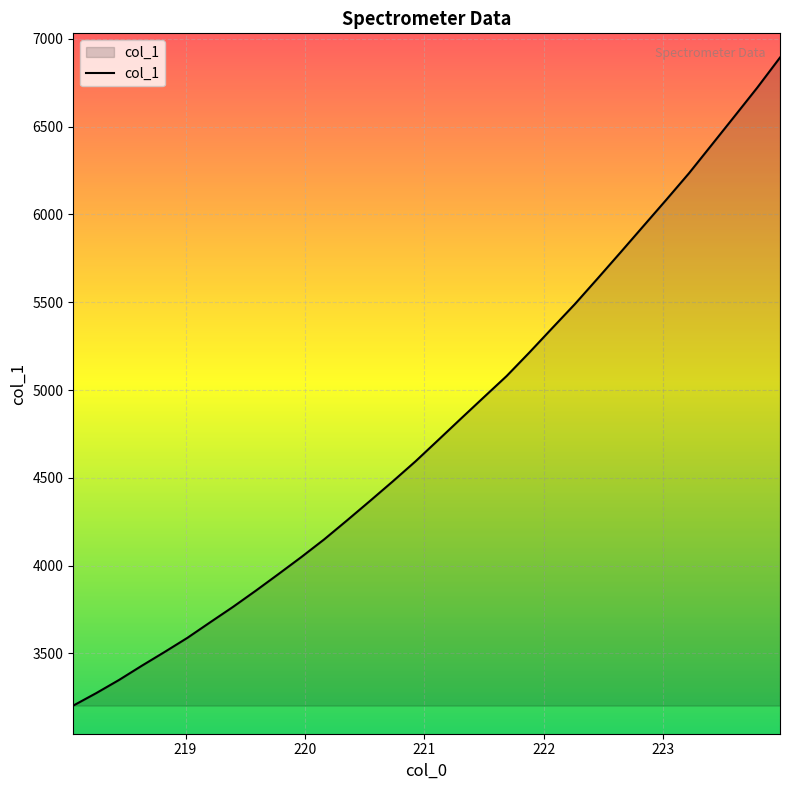

What is the maximum value shown in the chart?

6892.9